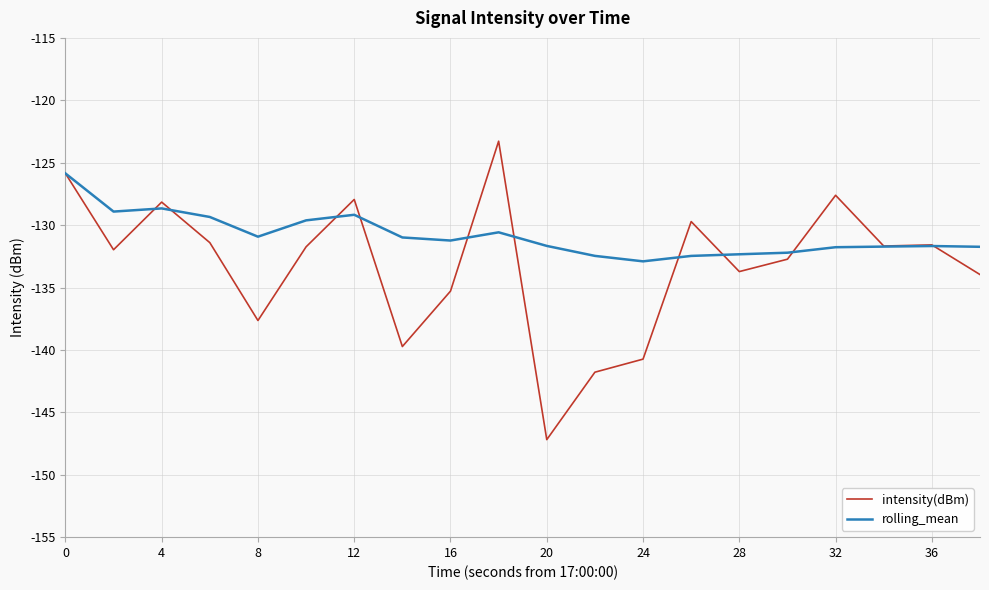

What are all the series names shown in the legend?

intensity(dBm), rolling_mean